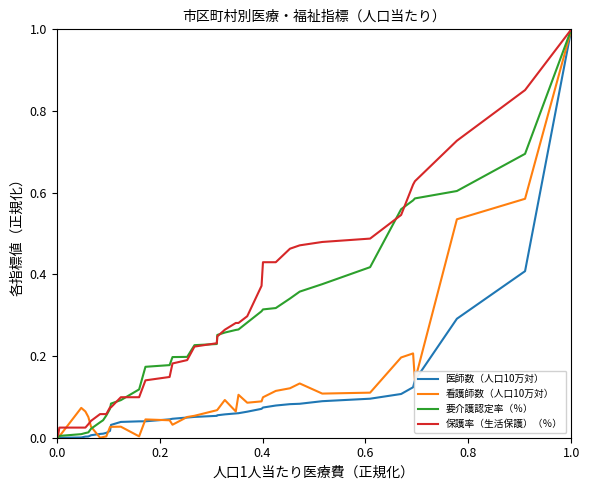

What is the greatest value displayed?

1.0